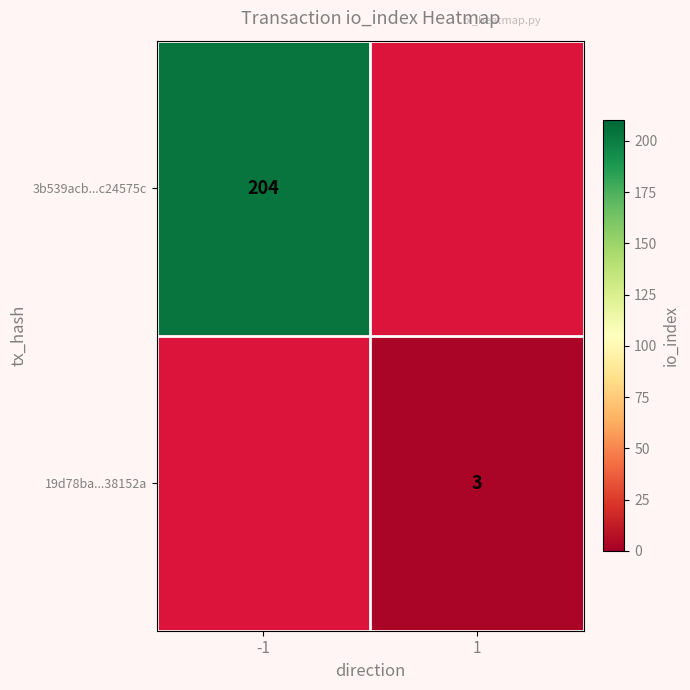

The 19d78ba...38152a series shows 3 at 1. True or false?

True